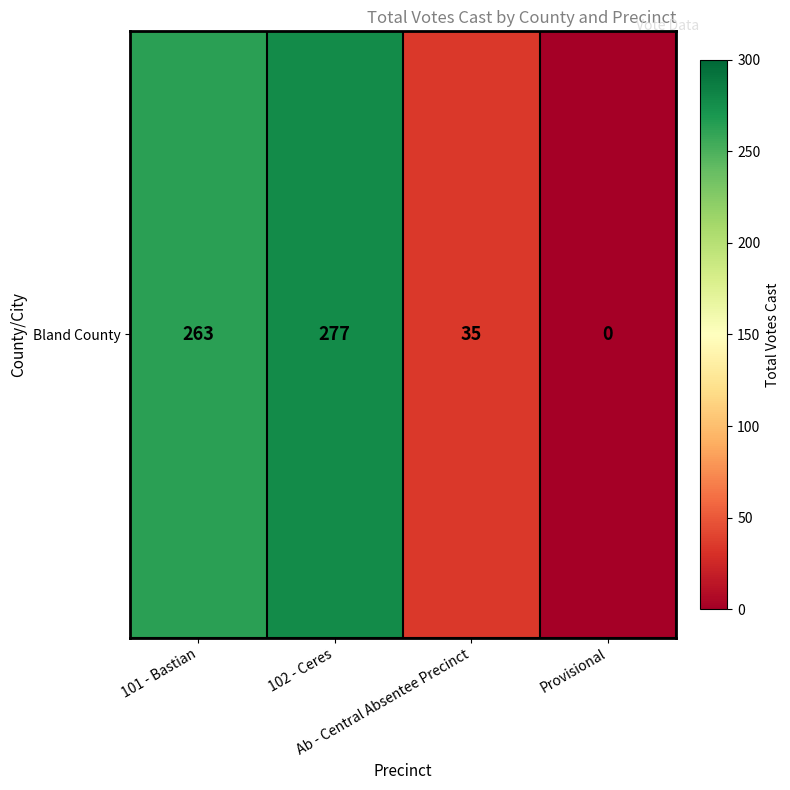

What is the ratio of the value at 102 - Ceres to the value at 101 - Bastian?

1.1